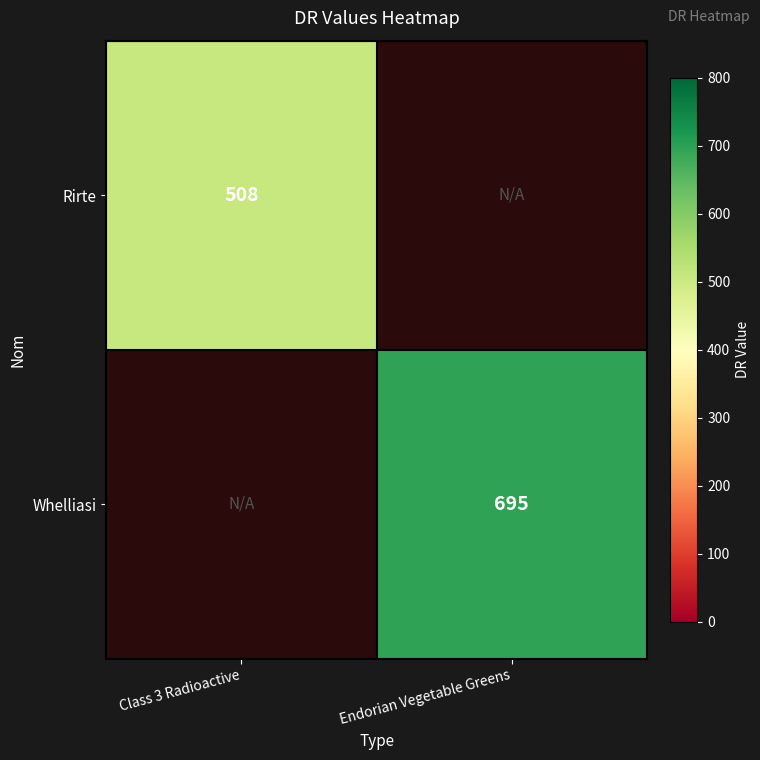

Is the value of Rirte at Class 3 Radioactive greater than the value of Whelliasi at Endorian Vegetable Greens?

No